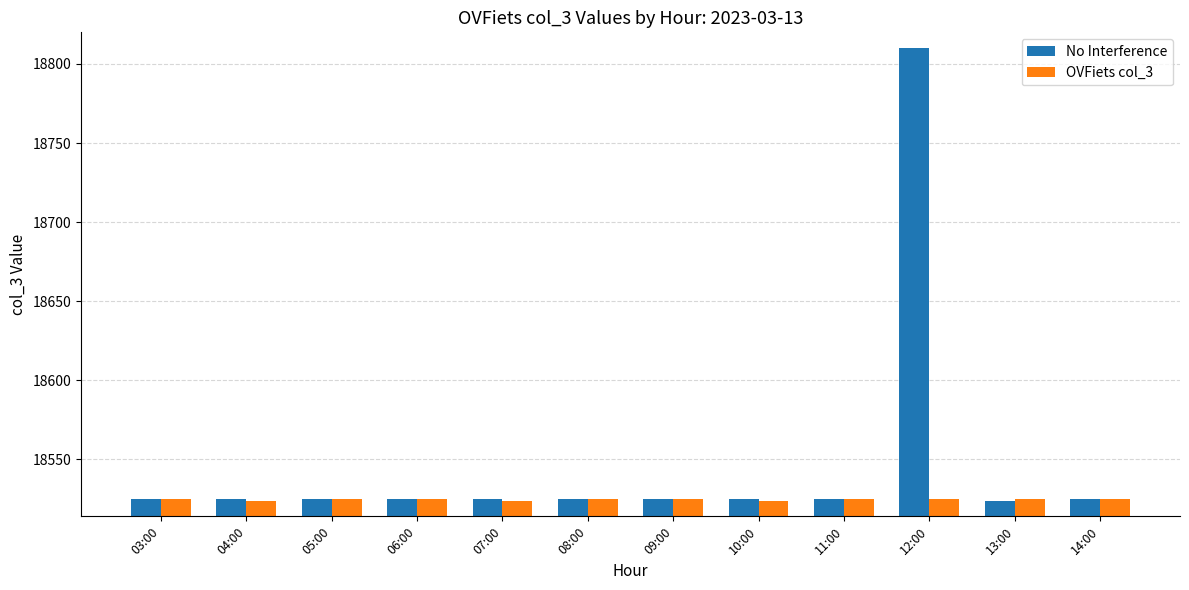

What is the total value across all series at 04:00?

37049